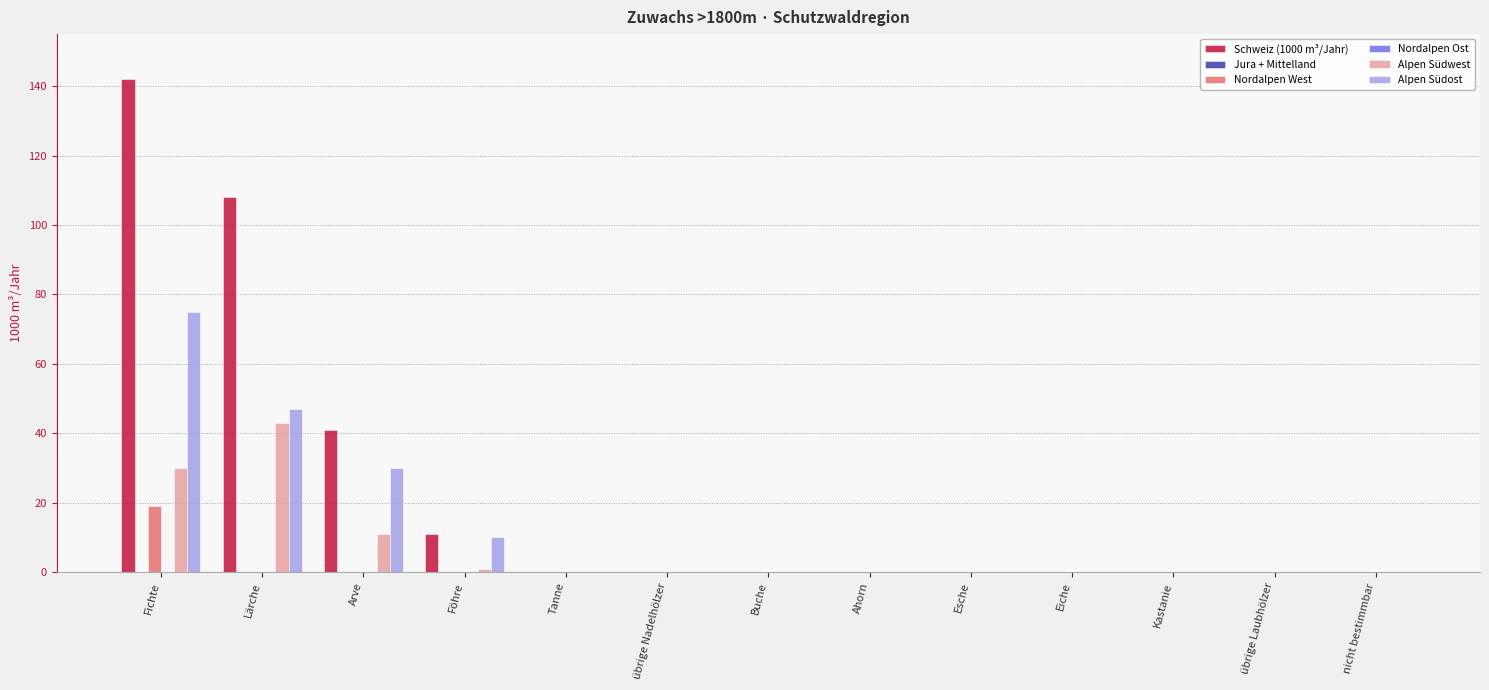

At how many categories does at least one series exceed 66?

2